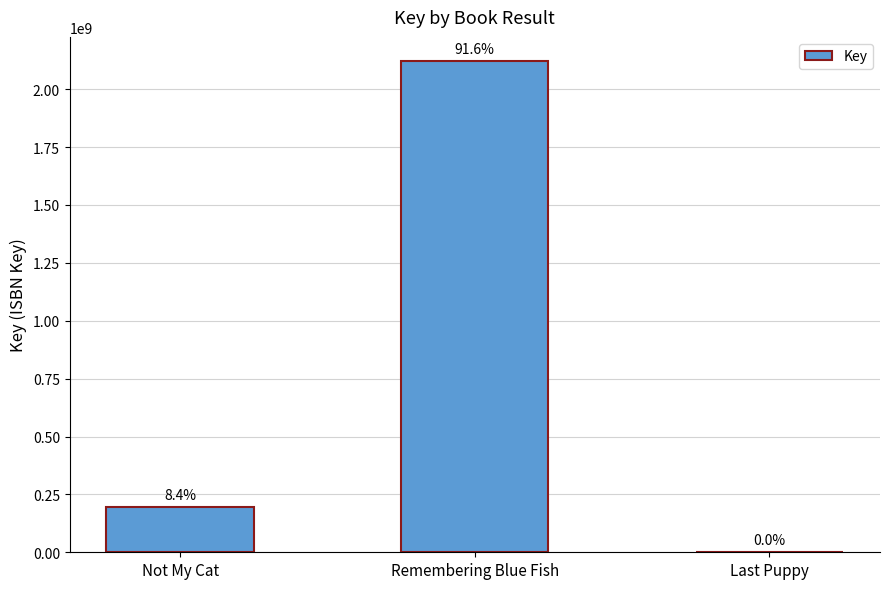

What is the value of the 3rd bar from the left?

324287